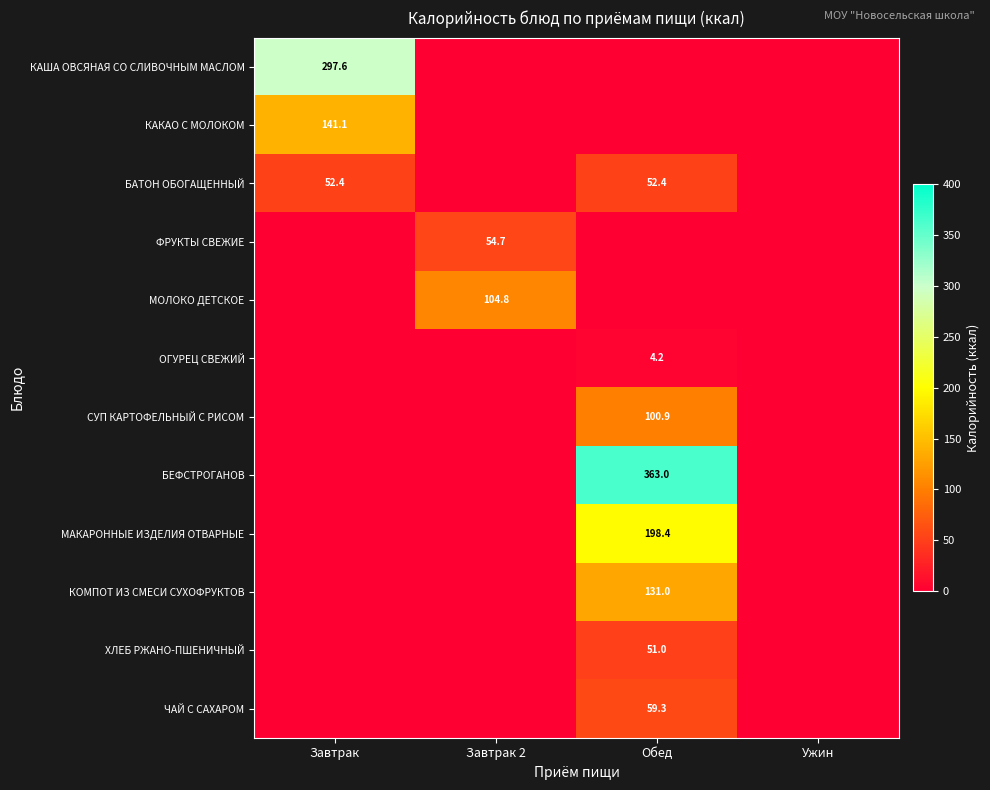

True or false: БЕФСТРОГАНОВ has a value of 646.6 at Обед.

False